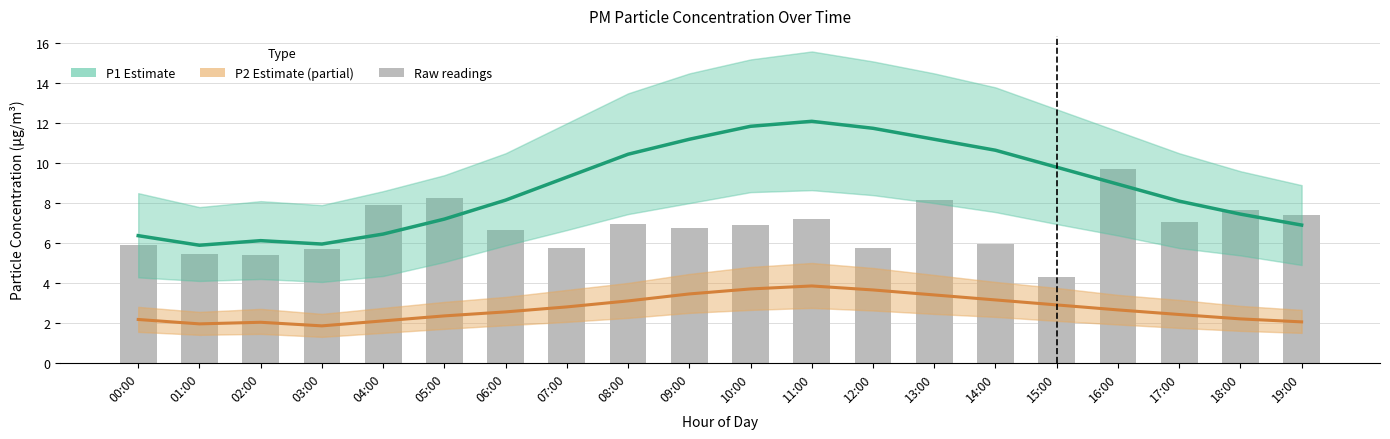

How many data points in P2 (Estimate partial) are less than 2?

2